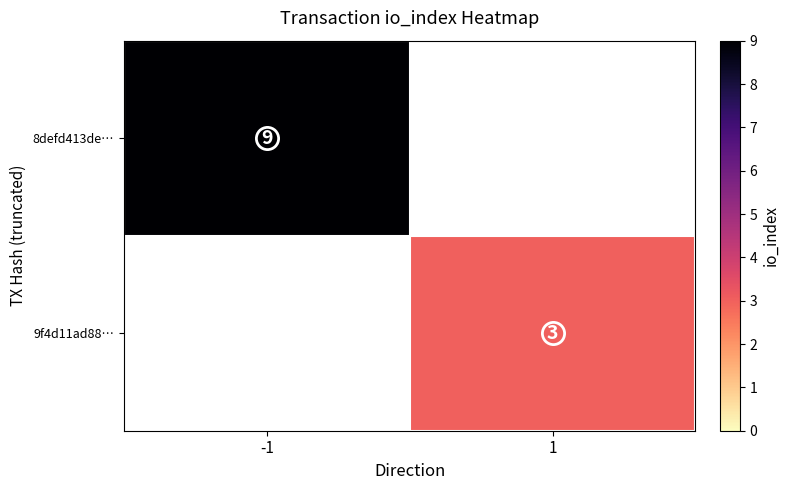

Which series has the largest range (max minus min)?

8defd413de…